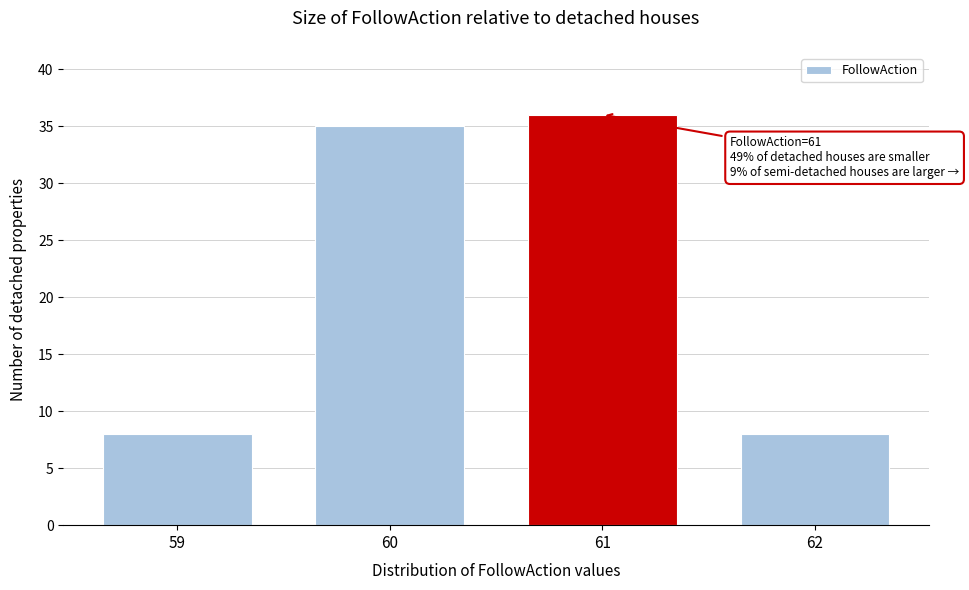

Reading right to left, extract all data points from this chart.

8	36	35	8